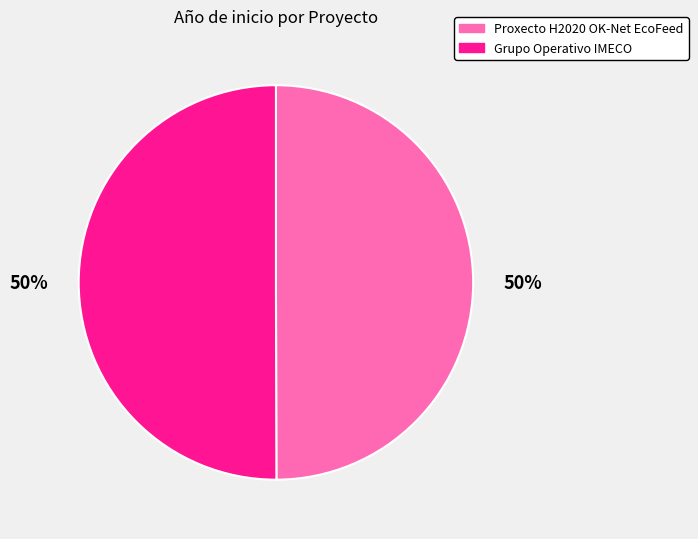

True or false: Proxecto H2020 OK-Net EcoFeed accounts for 50% of the total.

True